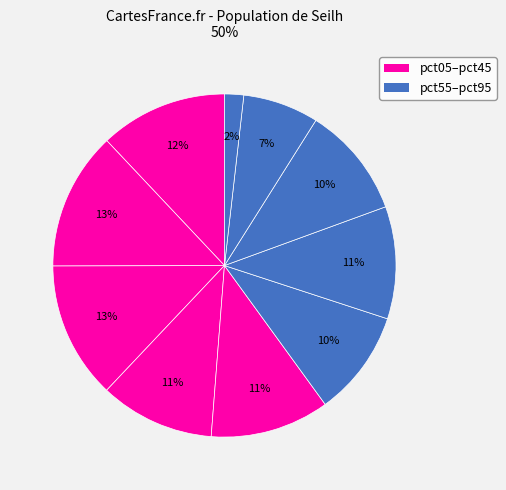

How many segments does this pie chart have?

10